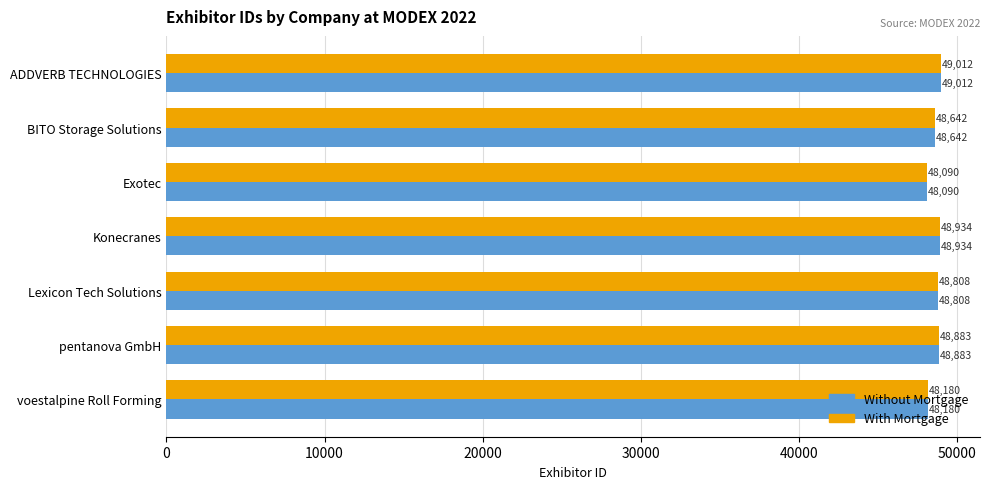

List the labels in order of With Mortgage value, smallest first.

Exotec, voestalpine Roll Forming, BITO Storage Solutions, Lexicon Tech Solutions, pentanova GmbH, Konecranes, ADDVERB TECHNOLOGIES